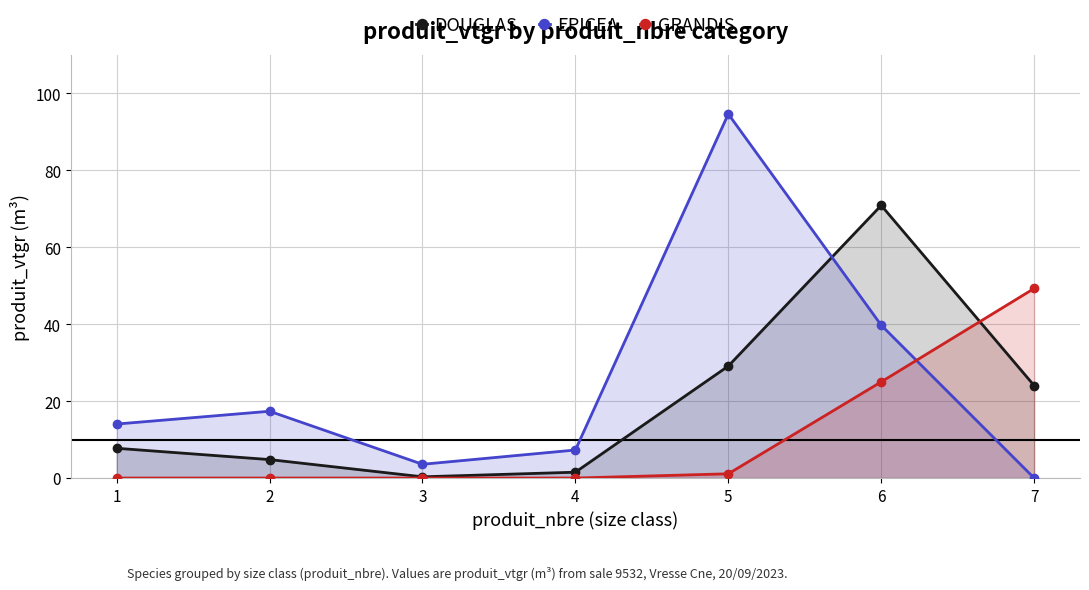

How many times do DOUGLAS and GRANDIS cross each other?

1